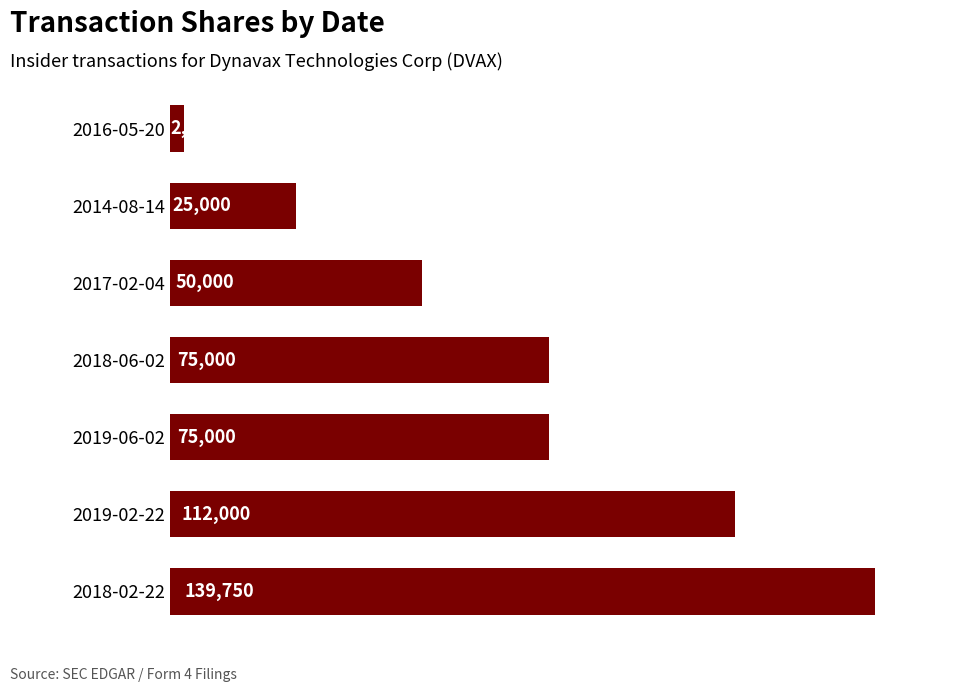

Count the number of categories in the chart.

7